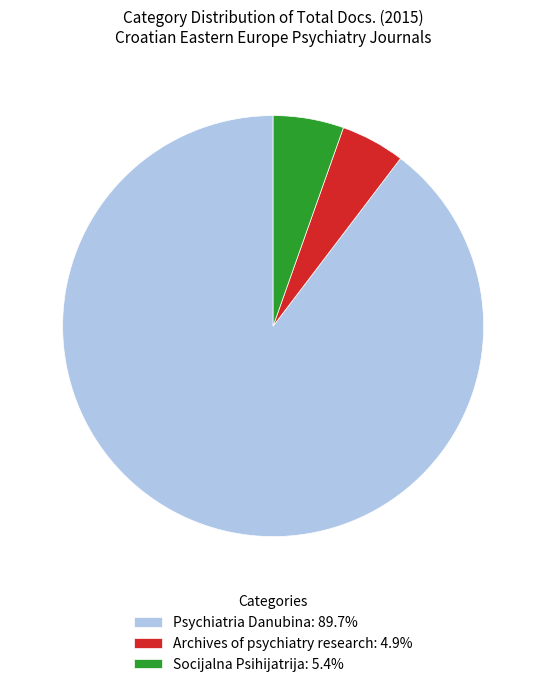

Is the sum of Archives of psychiatry research and Socijalna Psihijatrija greater than half?

No